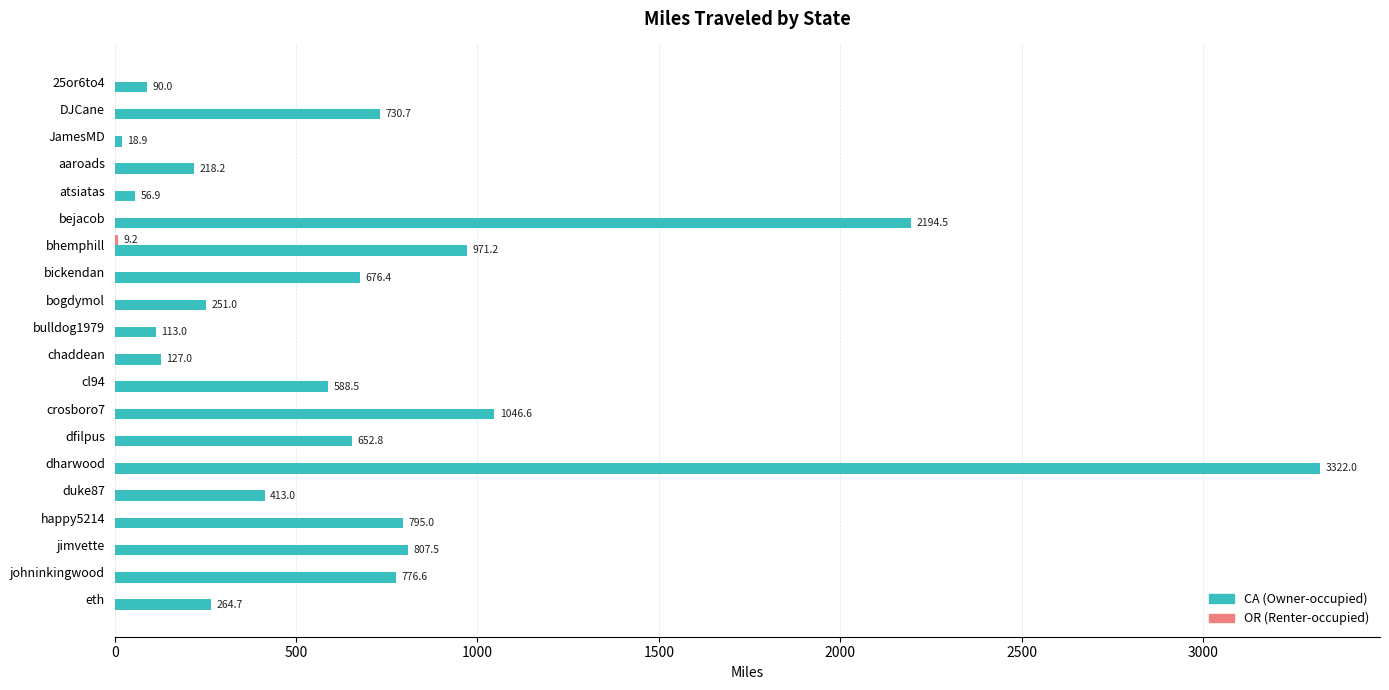

What is the total value across all series at happy5214?

795.0